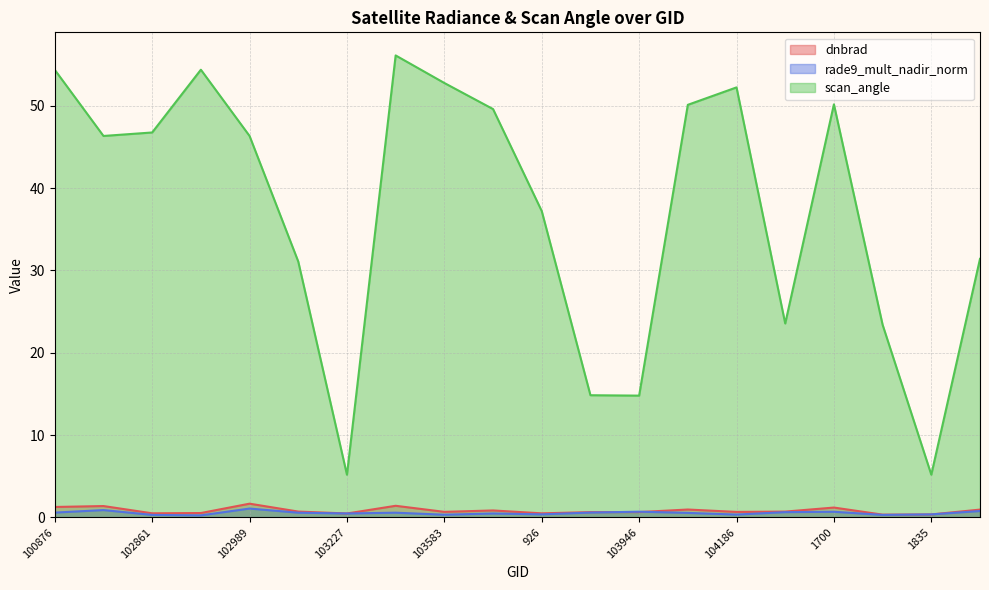

True or false: scan_angle and dnbrad cross at least once.

False